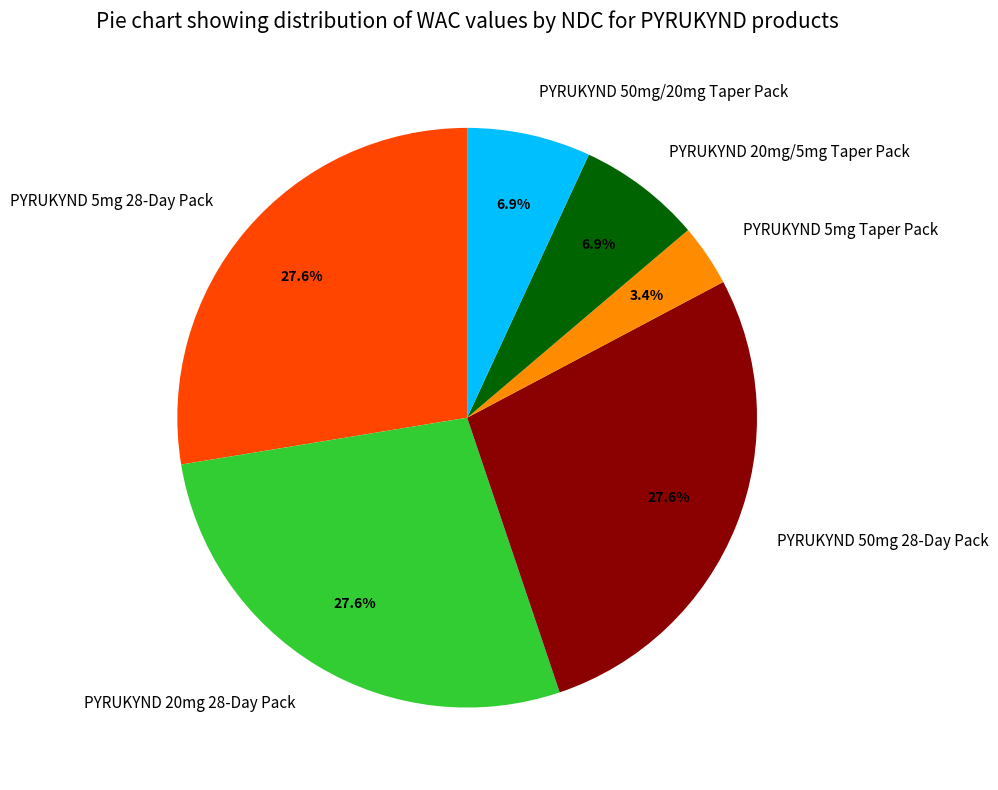

Count the number of slices in the pie.

6